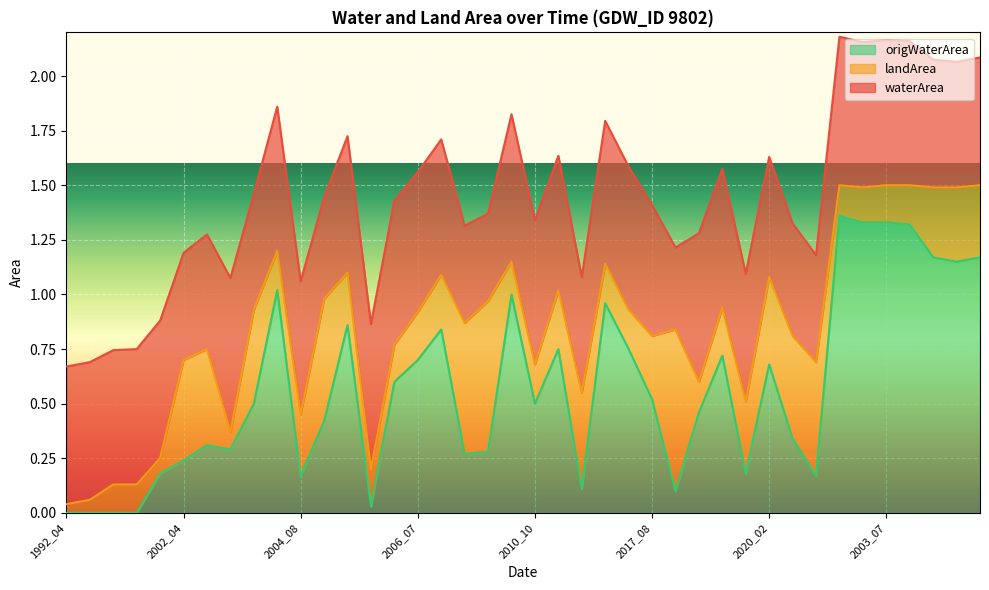

The value of origWaterArea at 2017_08 is 0.3. True or false?

False